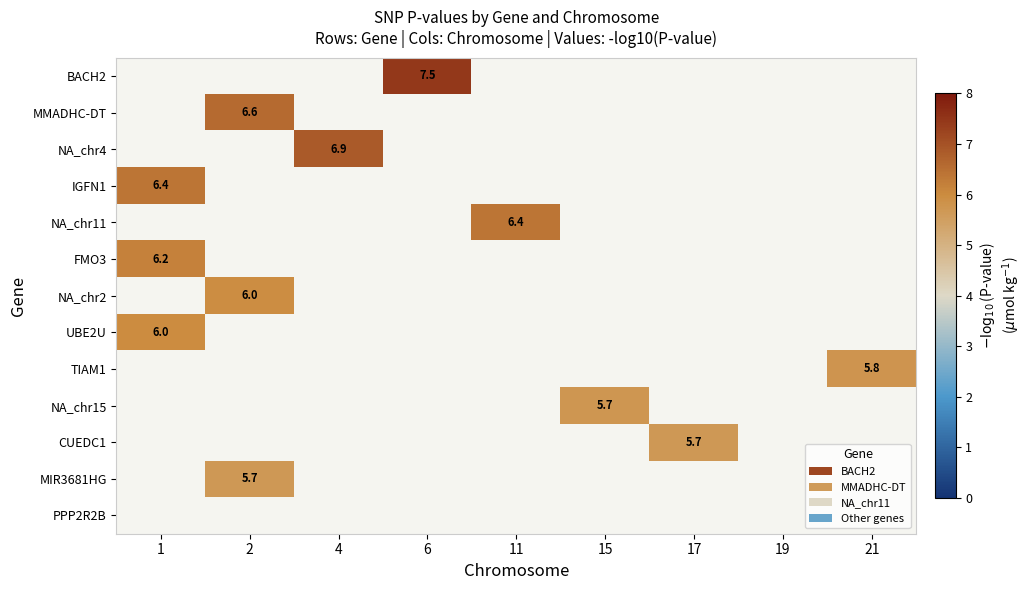

Which category has the lowest value in the UBE2U series?

1